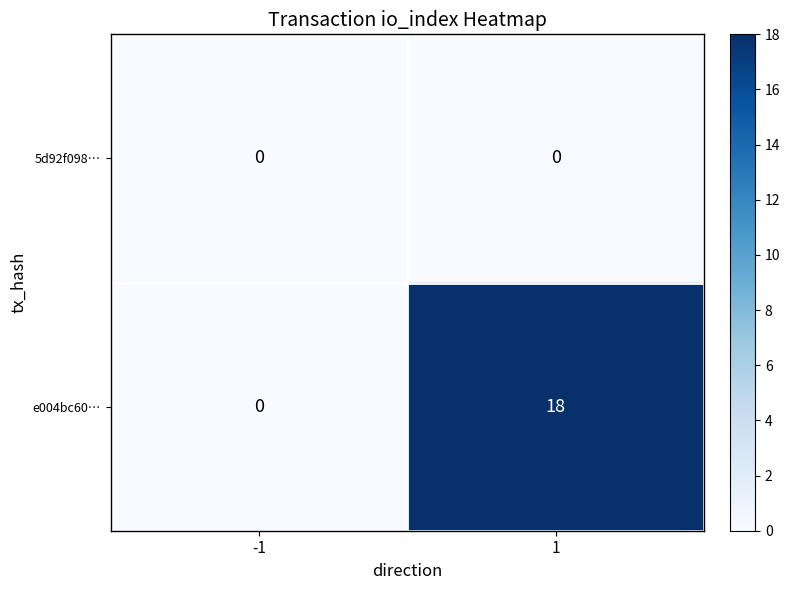

Which series changed the most between -1 and 1?

e004bc60…